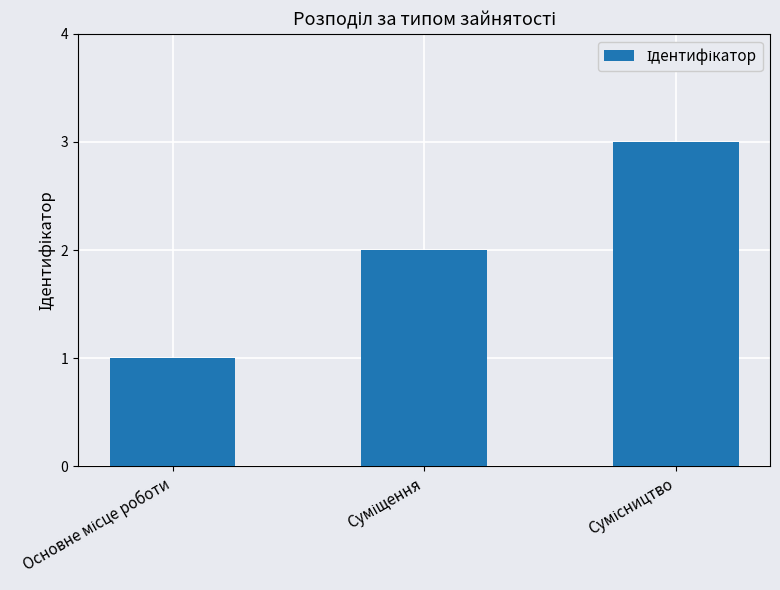

What is the maximum value shown in the chart?

3